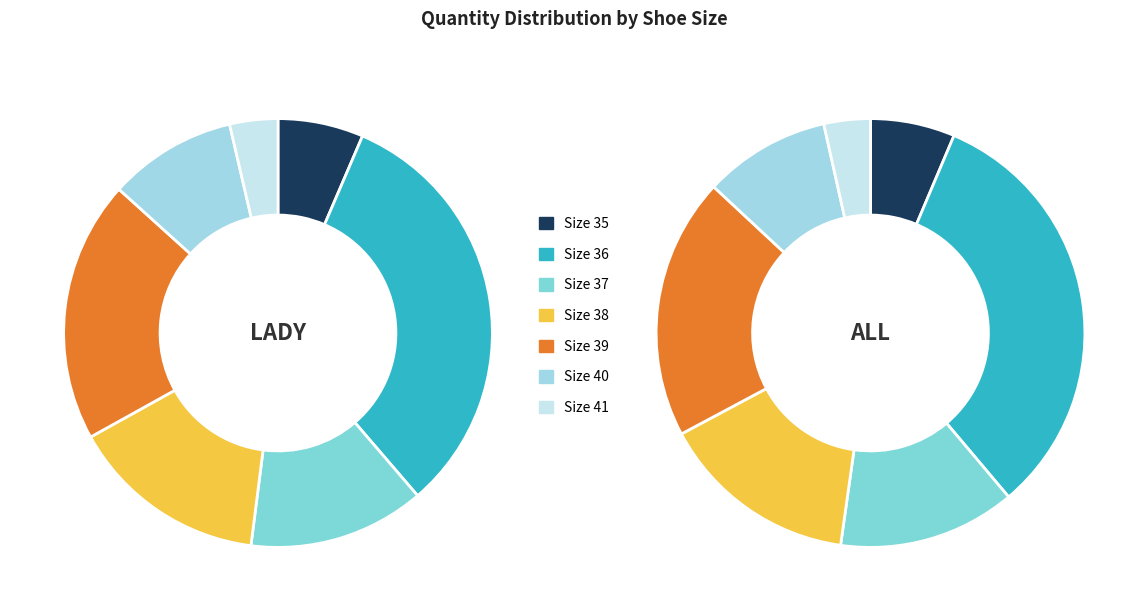

Which slice is the smallest?

Size 41